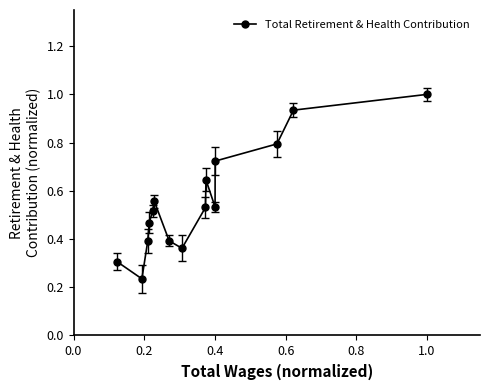

How many categories are shown in the chart?

15